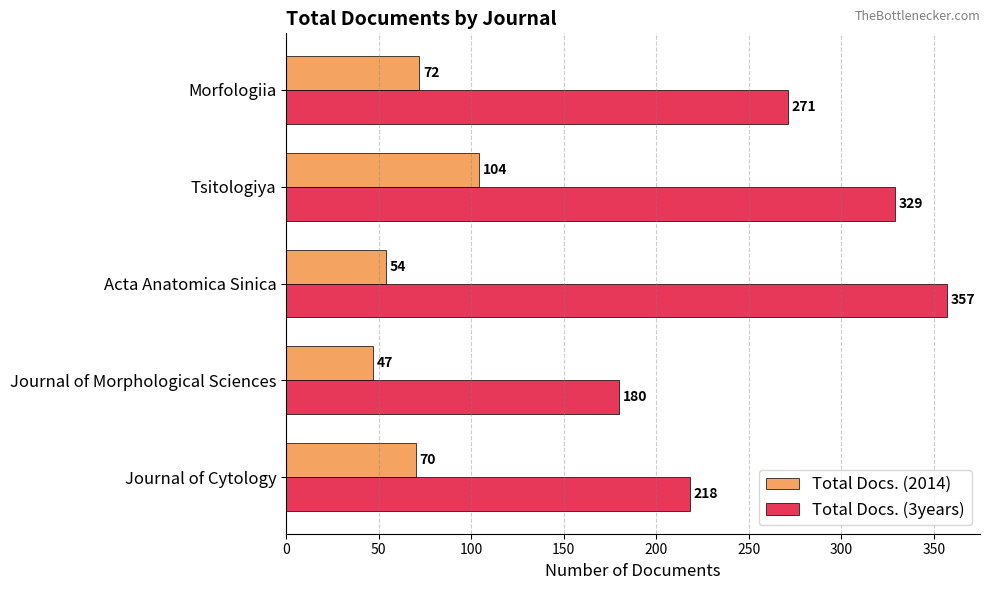

Count the Total Docs. (3years) values in the range 218 to 329.

3